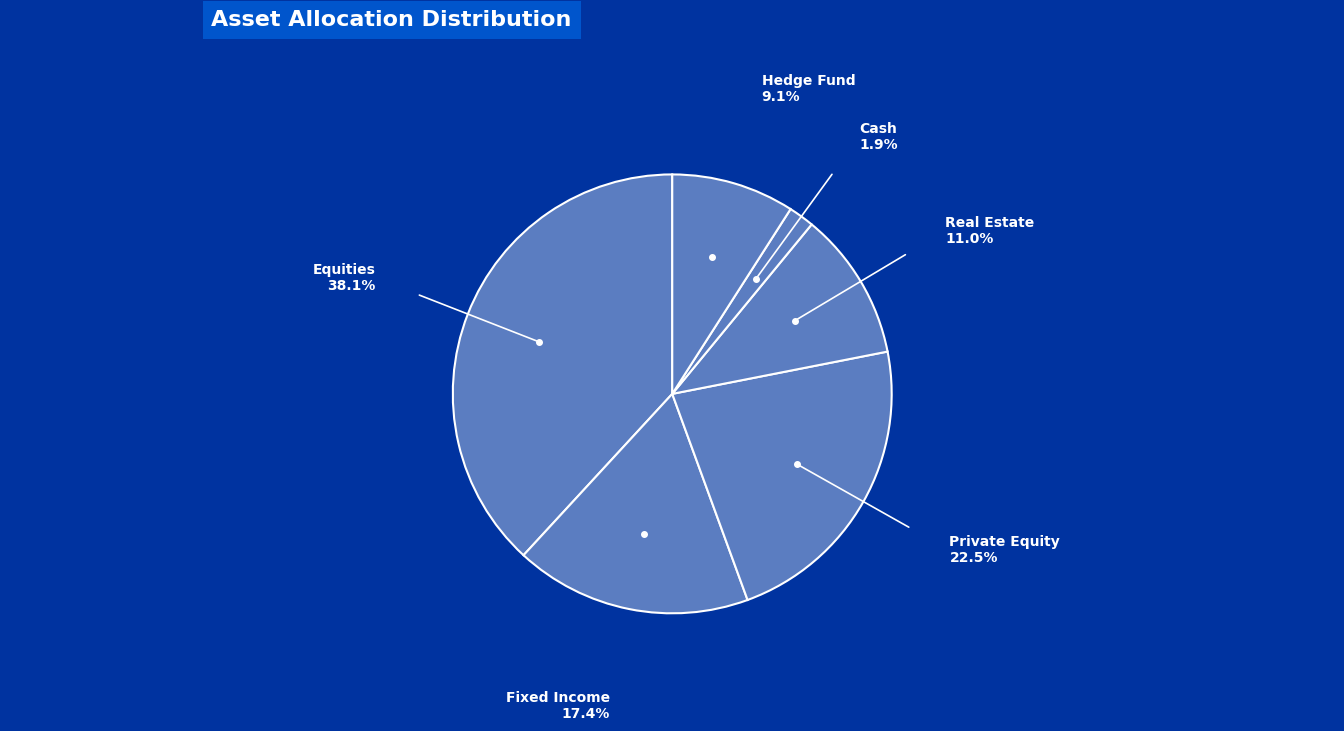

Do Hedge Fund and Private Equity together represent more than half of the pie?

No